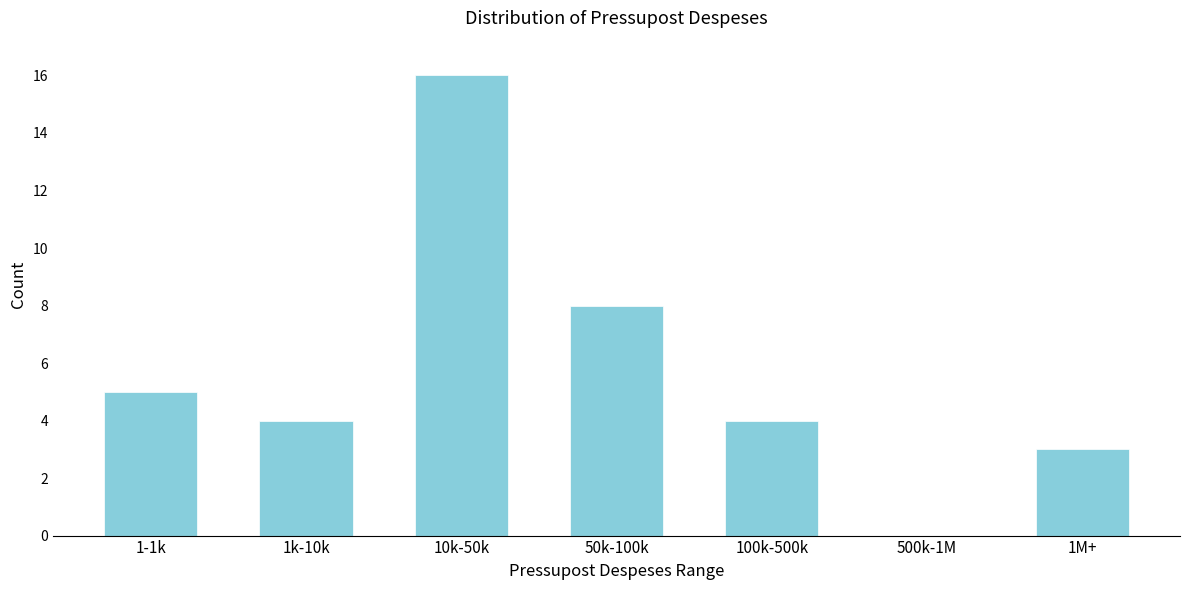

Reading left to right, extract all data points from this chart.

1-1k=5	1k-10k=4	10k-50k=16	50k-100k=8	100k-500k=4	500k-1M=0	1M+=3